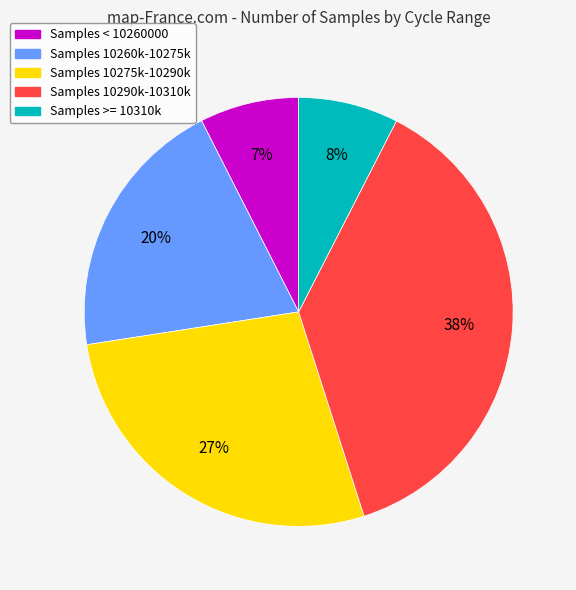

Does any single category account for the majority?

No